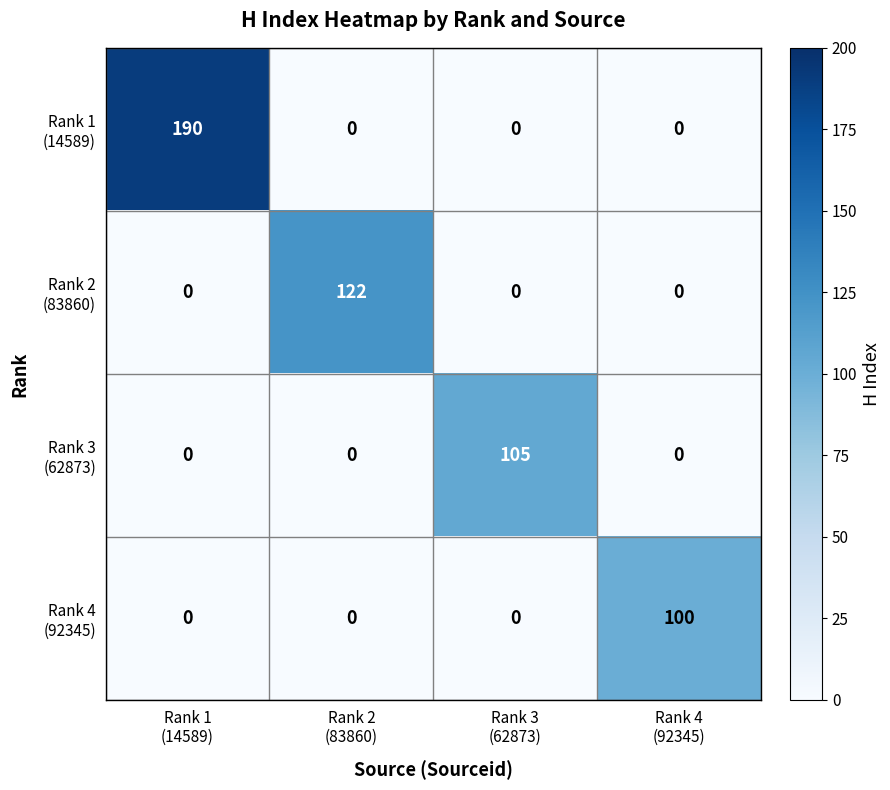

What is the maximum value shown in the chart?

190